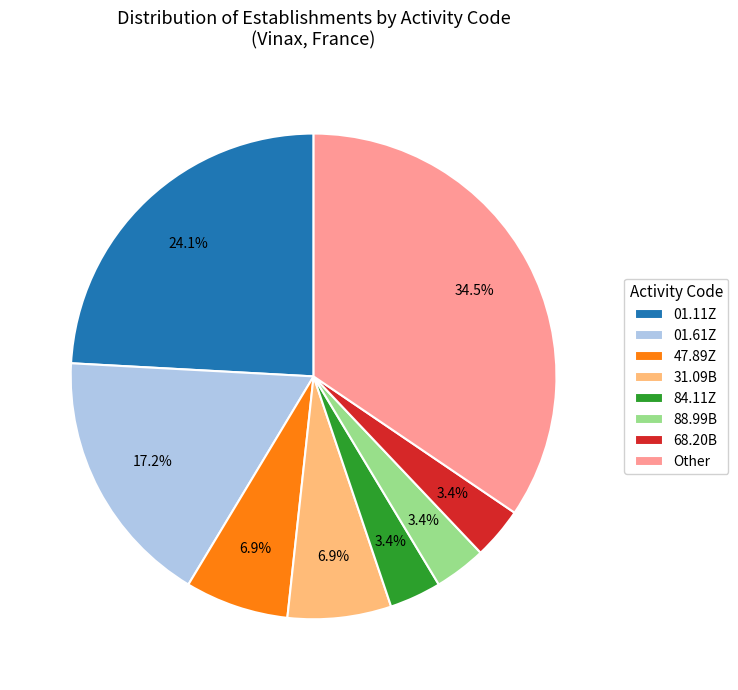

To the nearest percent, what is the difference between the largest and smallest slice percentages?

31%